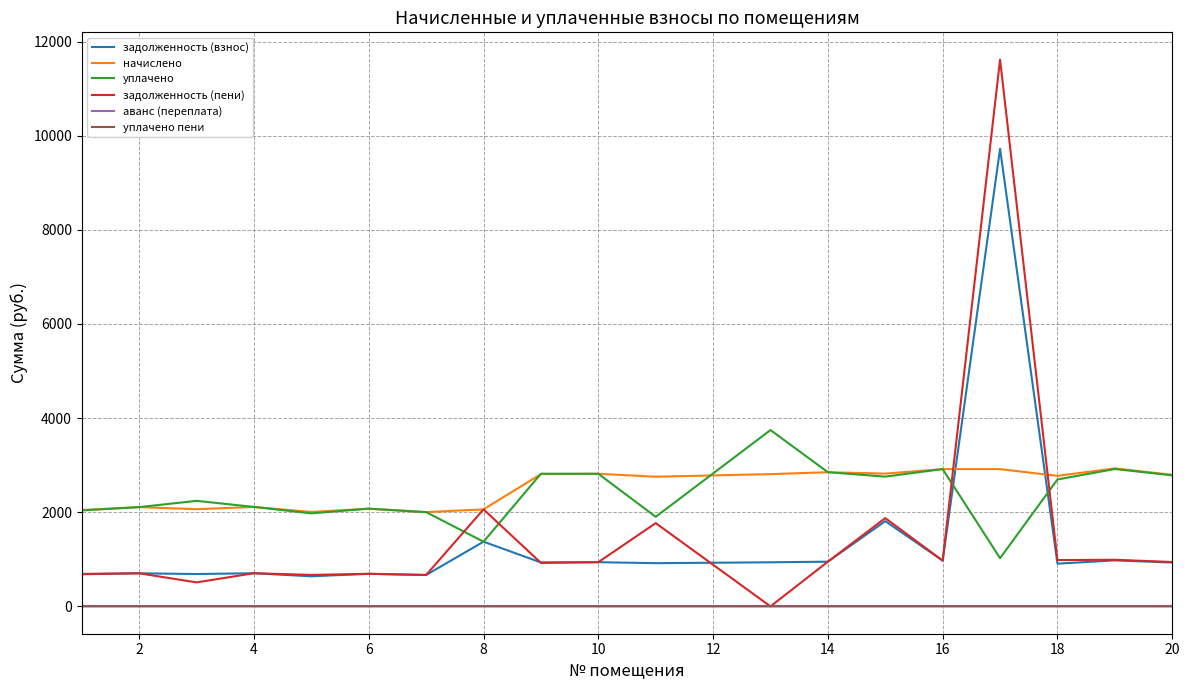

Which series has the widest spread of values?

задолженность (пени)